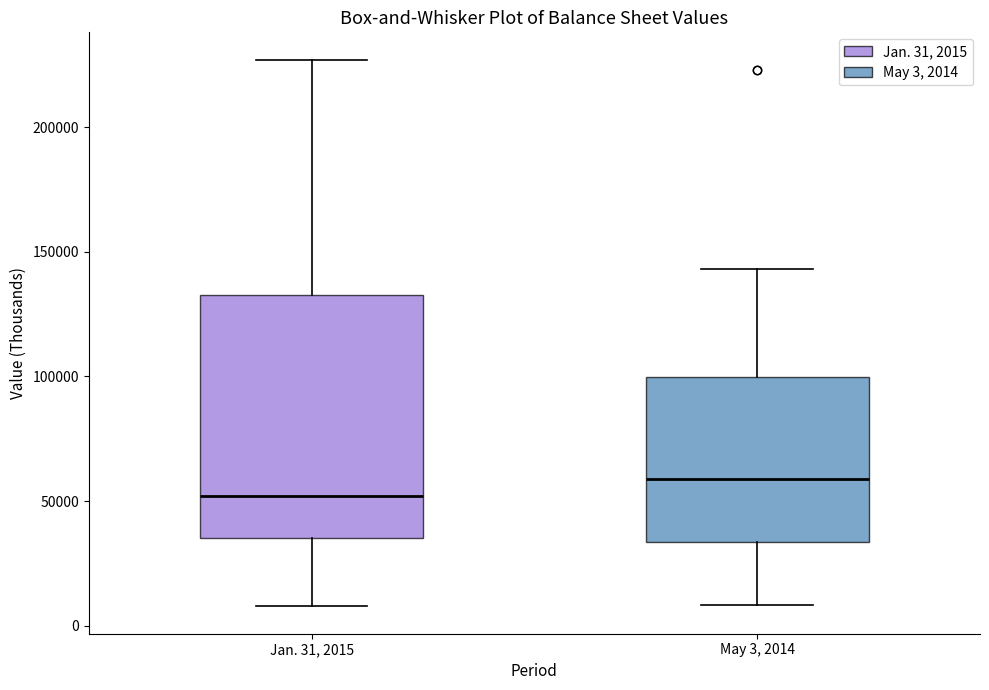

Which box has the lowest median line?

Jan. 31, 2015